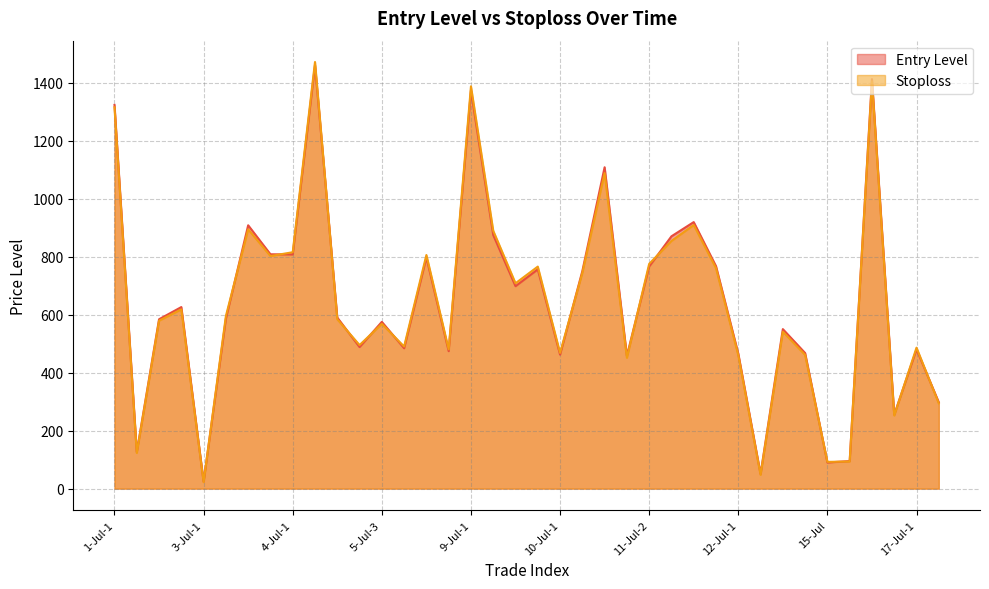

What is the value of the Entry Level point at the 25th from the left?

766.0